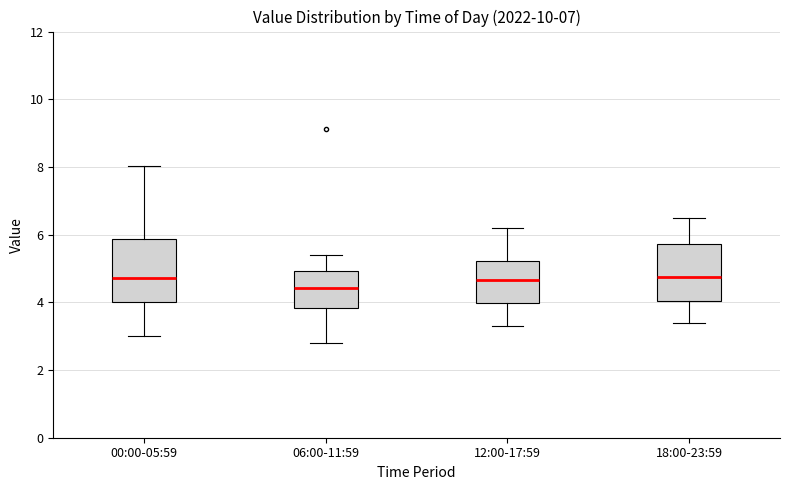

Where is the lower edge of the box for 18:00-23:59 on the y-axis? The values are not printed on the chart, so give them approximately, as read against the axis.

4.0